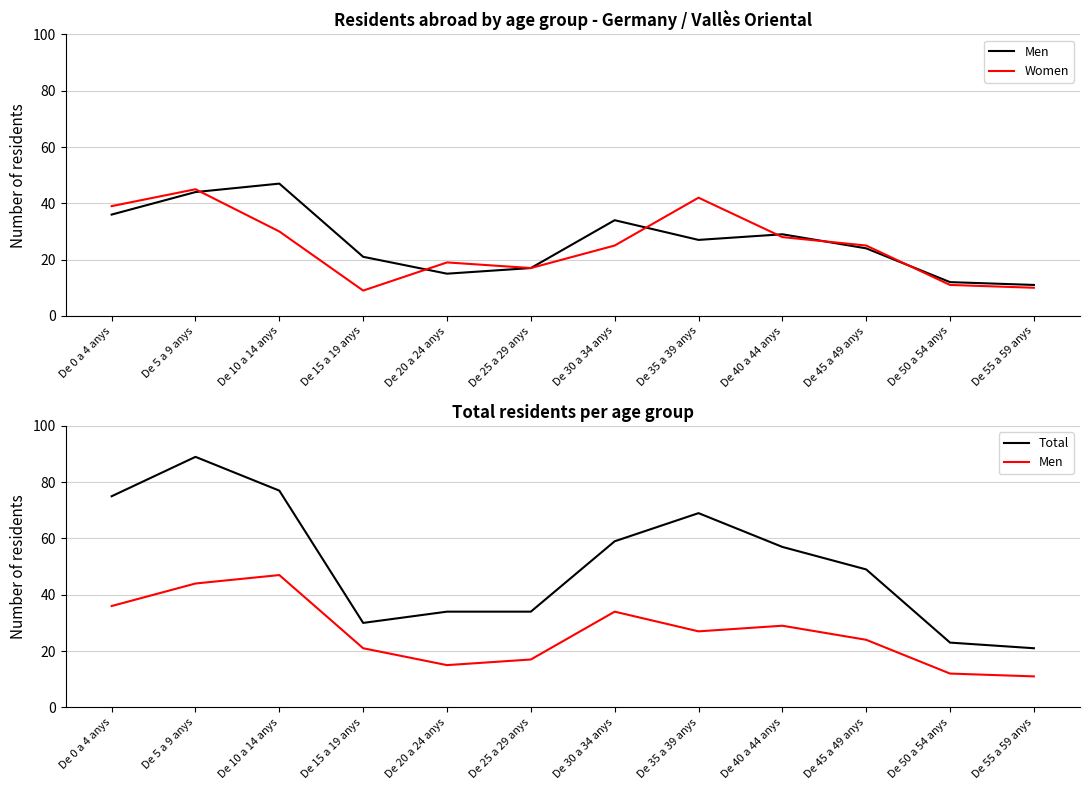

How many interior local peaks does the Women series have?

3